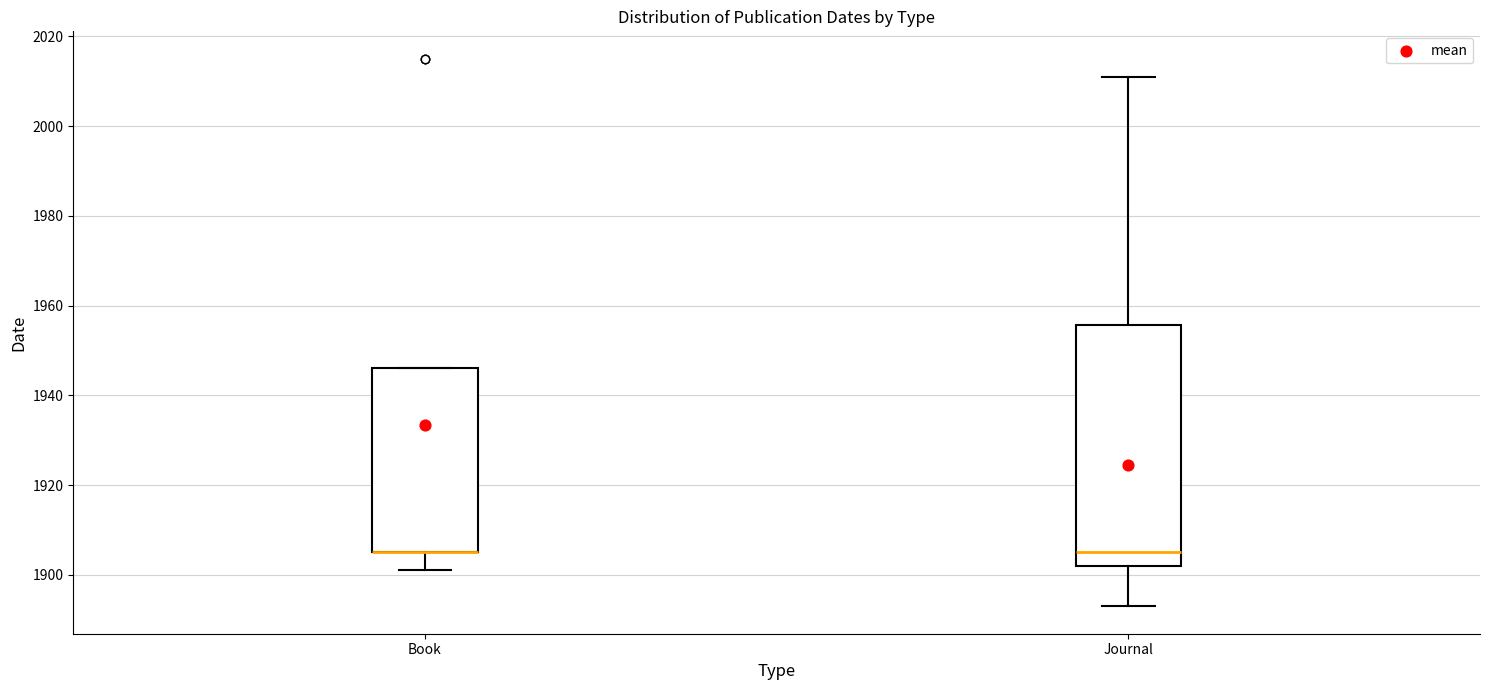

Reading left to right, read every box against the y-axis: the position of its median line, the range the box covers, and the ends of its whiskers. The values are not printed on the chart, so give them approximately, as read against the axis.

Book: median 1906 (drawn on the box's lower edge), box 1906 to 1946, whiskers 1902 to 1946
Journal: median 1906, box 1902 to 1956, whiskers 1894 to 2012